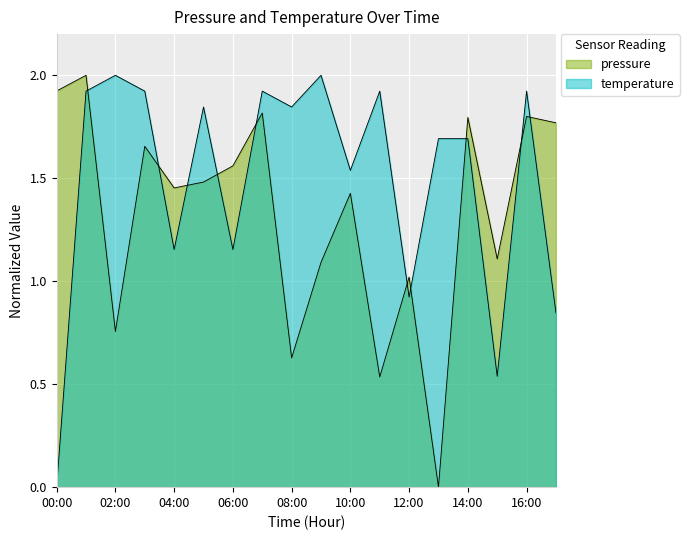

Rank the series at 12:00 from highest to lowest value.

pressure, temperature